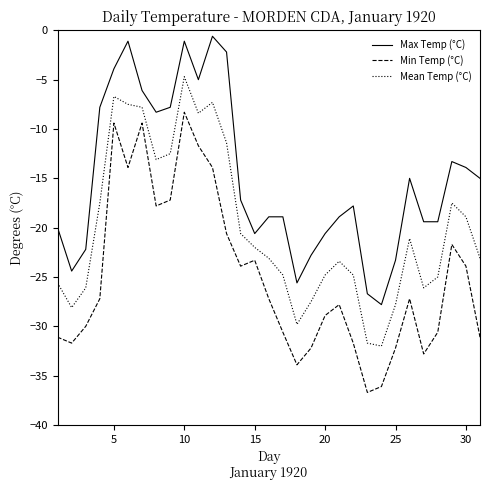

Which series has the largest total across all categories?

Max Temp (°C)